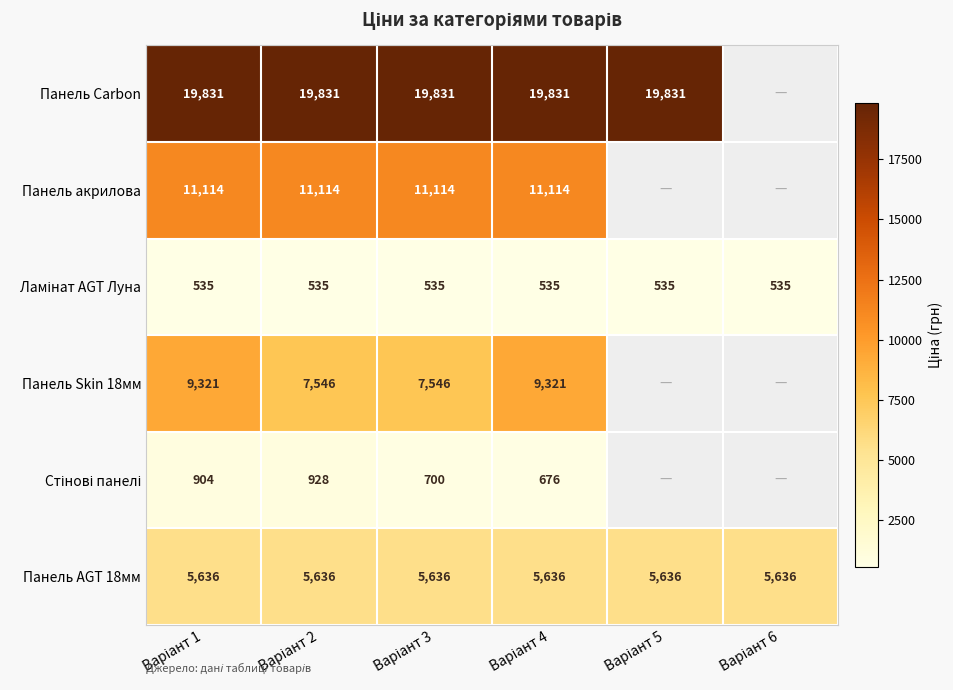

What is the sum of the Панель AGT 18мм values at Варіант 3 and Варіант 5?

11272.0